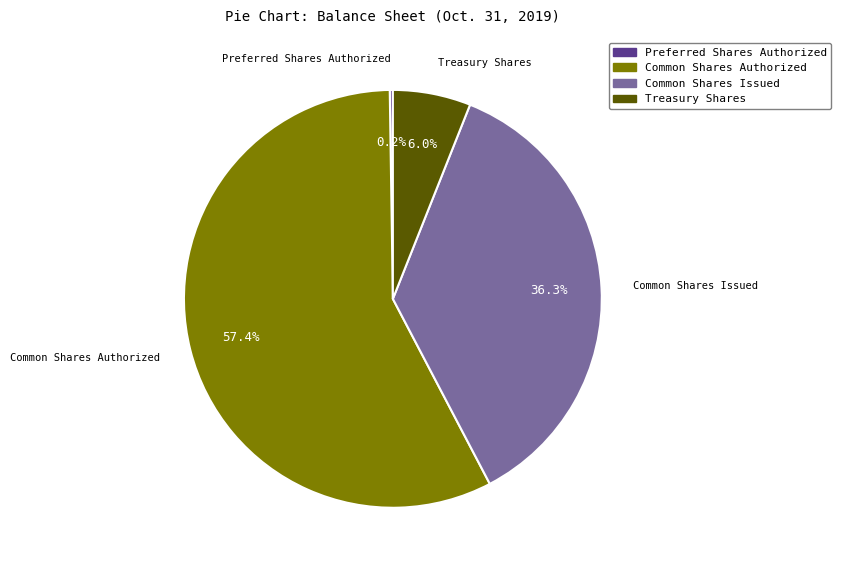

Does any single category account for the majority?

Yes